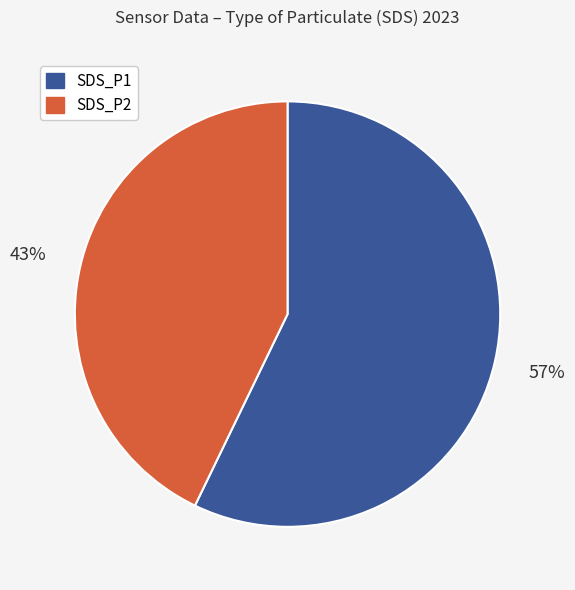

Is the sum of SDS_P1 and SDS_P2 greater than half?

Yes